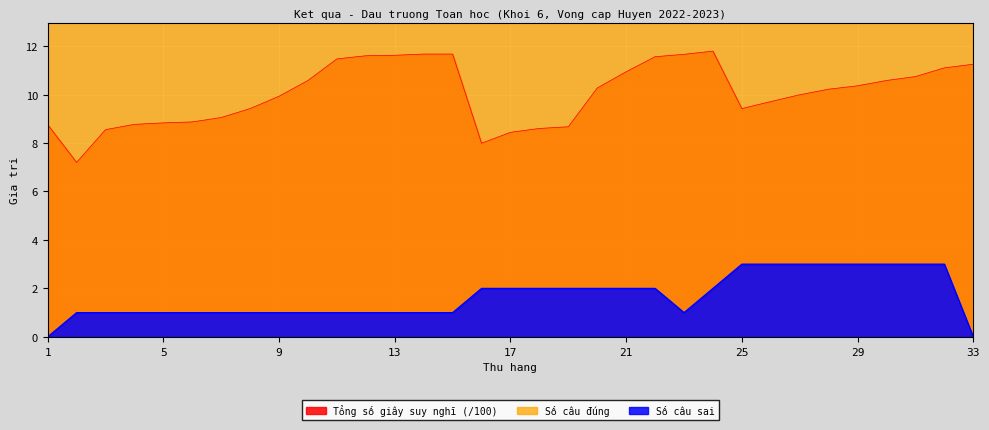

What is the spread (max minus min) of values at 31?

24.0